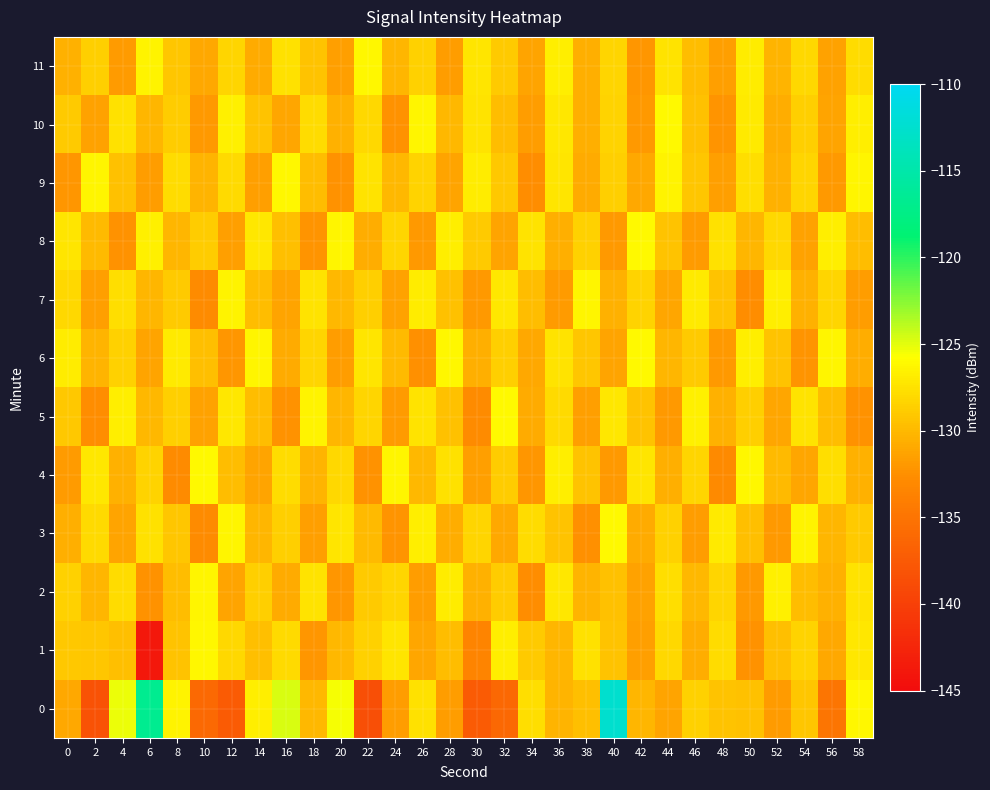

Reading right to left, extract all data points from this chart.

0: 58=-126.3	56=-135.0	54=-129.2	52=-131.8	50=-129.5	48=-129.3	46=-128.5	44=-131.2	42=-130.2	40=-112.6	38=-129.6	36=-130.3	34=-127.7	32=-136.2	30=-137.5	28=-131.6	26=-127.6	24=-131.7	22=-138.5	20=-125.5	18=-130.0	16=-124.8	14=-126.8	12=-137.5	10=-136.1	8=-126.4	6=-116.8	4=-125.2	2=-138.2	0=-131.0
1: 58=-127.2	56=-131.0	54=-128.4	52=-129.6	50=-132.3	48=-127.9	46=-130.7	44=-128.1	42=-131.5	40=-129.3	38=-127.6	36=-130.2	34=-128.9	32=-126.7	30=-133.4	28=-129.8	26=-131.1	24=-127.3	22=-128.5	20=-130.0	18=-132.1	16=-128.0	14=-129.6	12=-128.1	10=-126.2	8=-129.4	6=-143.8	4=-129.6	2=-129.2	0=-129.0
2: 58=-127.5	56=-130.4	54=-129.8	52=-126.6	50=-131.9	48=-128.2	46=-130.0	44=-127.7	42=-131.4	40=-129.5	38=-130.3	36=-127.1	34=-132.6	32=-128.8	30=-130.5	28=-126.9	26=-131.7	24=-128.3	22=-129.0	20=-132.1	18=-127.4	16=-130.9	14=-128.6	12=-131.2	10=-126.3	8=-129.7	6=-132.4	4=-127.8	2=-130.1	0=-128.5
3: 58=-128.9	56=-130.2	54=-126.5	52=-132.0	50=-129.6	48=-127.0	46=-131.7	44=-128.5	42=-130.8	40=-126.1	38=-132.5	36=-129.4	34=-127.8	32=-131.0	30=-128.3	28=-130.7	26=-126.8	24=-132.2	22=-129.9	20=-127.3	18=-131.5	16=-128.7	14=-130.1	12=-126.4	10=-132.8	8=-129.2	6=-127.6	4=-131.3	2=-128.0	0=-130.6
4: 58=-130.4	56=-127.7	54=-131.1	52=-129.9	50=-126.2	48=-132.9	46=-128.2	44=-130.6	42=-127.3	40=-131.9	38=-129.4	36=-126.7	34=-132.1	32=-128.8	30=-131.5	28=-127.6	26=-130.0	24=-126.3	22=-132.4	20=-128.1	18=-130.3	16=-127.9	14=-131.2	12=-129.7	10=-126.0	8=-132.7	6=-128.4	4=-130.5	2=-127.2	0=-131.8
5: 58=-132.4	56=-129.7	54=-127.5	52=-131.1	50=-128.7	48=-130.5	46=-126.6	44=-132.0	42=-129.3	40=-127.2	38=-131.6	36=-128.0	34=-130.9	32=-126.1	30=-132.7	28=-129.5	26=-127.4	24=-131.8	22=-128.3	20=-130.2	18=-126.5	16=-132.3	14=-129.8	12=-127.1	10=-131.4	8=-128.6	6=-130.0	4=-126.8	2=-132.6	0=-129.1
6: 58=-130.7	56=-126.3	54=-132.2	52=-129.4	50=-126.7	48=-131.9	46=-128.9	44=-130.1	42=-126.0	40=-131.3	38=-129.2	36=-127.5	34=-131.0	32=-128.7	30=-130.6	28=-126.2	26=-132.5	24=-129.9	22=-127.3	20=-131.7	18=-128.2	16=-130.8	14=-126.4	12=-132.1	10=-129.6	8=-127.0	6=-131.2	4=-128.5	2=-130.3	0=-126.9
7: 58=-131.7	56=-128.2	54=-130.5	52=-126.8	50=-132.6	48=-129.3	46=-127.0	44=-131.1	42=-128.4	40=-130.4	38=-126.3	36=-131.8	34=-129.7	32=-127.2	30=-132.0	28=-129.5	26=-126.9	24=-131.4	22=-128.6	20=-130.0	18=-127.4	16=-131.3	14=-129.8	12=-126.5	10=-132.8	8=-129.0	6=-130.2	4=-127.7	2=-131.6	0=-128.1
8: 58=-129.8	56=-126.8	54=-131.4	52=-128.1	50=-130.2	48=-127.6	46=-131.8	44=-129.3	42=-126.1	40=-132.0	38=-128.5	36=-130.6	34=-127.4	32=-131.2	30=-129.0	28=-126.7	26=-131.9	24=-128.3	22=-130.7	20=-126.4	18=-132.2	16=-129.6	14=-127.1	12=-131.5	10=-128.8	8=-130.1	6=-126.6	4=-132.4	2=-129.9	0=-127.3
9: 58=-126.4	56=-131.9	54=-128.3	52=-130.4	50=-127.7	48=-131.5	46=-129.2	44=-126.5	42=-131.0	40=-128.6	38=-130.8	36=-127.3	34=-132.6	32=-129.1	30=-126.9	28=-131.2	26=-128.4	24=-130.0	22=-127.5	20=-132.3	18=-129.7	16=-126.2	14=-131.6	12=-128.0	10=-130.3	8=-127.8	6=-131.7	4=-129.5	2=-126.3	0=-132.1
10: 58=-126.8	56=-131.3	54=-128.6	52=-130.7	50=-127.0	48=-132.2	46=-129.5	44=-126.1	42=-131.9	40=-128.4	38=-130.6	36=-127.2	34=-131.7	32=-129.8	30=-127.5	28=-130.0	26=-126.3	24=-132.4	22=-128.1	20=-130.5	18=-127.9	16=-131.1	14=-129.3	12=-126.6	10=-132.0	8=-128.8	6=-130.2	4=-127.6	2=-131.4	0=-129.0
11: 58=-127.8	56=-131.4	54=-128.1	52=-130.3	50=-126.9	48=-131.6	46=-129.7	44=-127.4	42=-132.1	40=-128.2	38=-130.6	36=-126.7	34=-131.2	32=-129.0	30=-127.3	28=-131.7	26=-128.5	24=-130.1	22=-126.2	20=-131.5	18=-129.4	16=-127.6	14=-130.9	12=-128.3	10=-131.0	8=-129.2	6=-126.5	4=-131.8	2=-128.7	0=-130.4